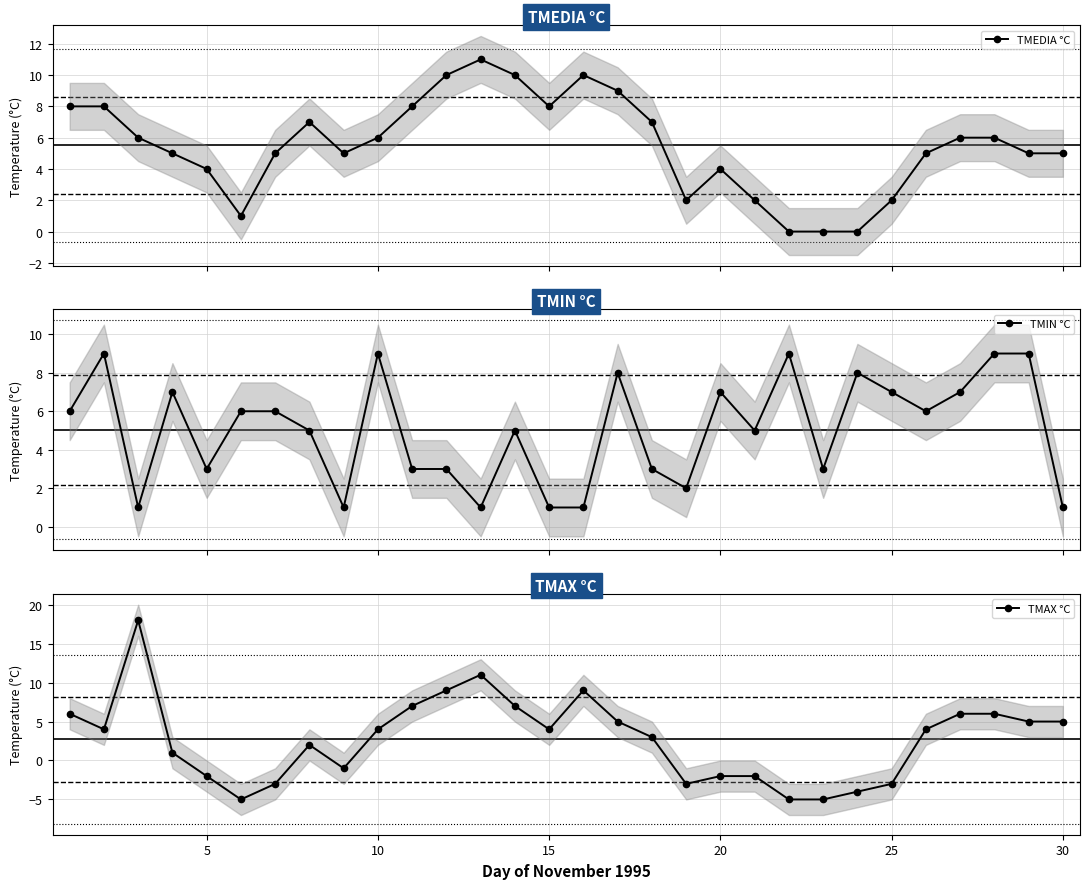

True or false: TMEDIA °C has more than 0 points higher than both neighbors.

True